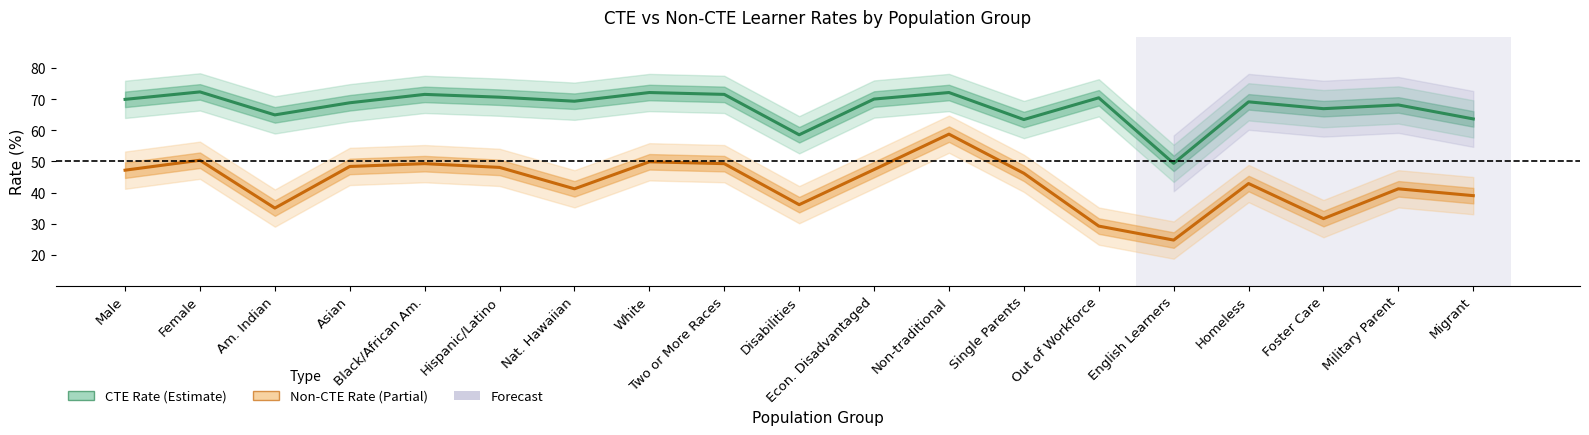

What is the value of the CTE Rate (Estimate) point at the 2nd from the left?

72.4